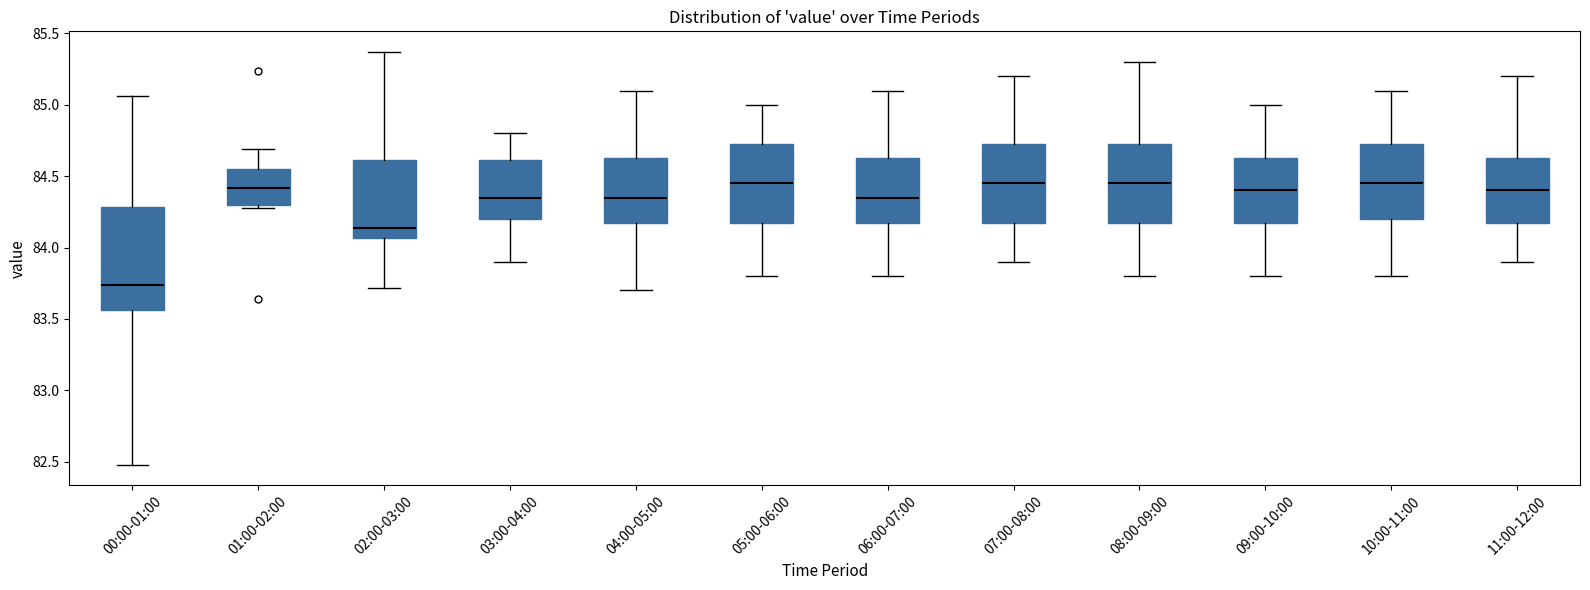

Reading left to right, read every box against the y-axis: the position of its median line, the range the box covers, and the ends of its whiskers. The values are not printed on the chart, so give them approximately, as read against the axis.

00:00-01:00: median 83.75, box 83.55 to 84.30, whiskers 82.50 to 85.05
01:00-02:00: median 84.40, box 84.30 to 84.55, whiskers 84.30 (just below the box's lower edge) to 84.70
02:00-03:00: median 84.15, box 84.05 to 84.60, whiskers 83.70 to 85.35
03:00-04:00: median 84.35, box 84.20 to 84.60, whiskers 83.90 to 84.80
04:00-05:00: median 84.35, box 84.20 to 84.65, whiskers 83.70 to 85.10
05:00-06:00: median 84.45, box 84.20 to 84.75, whiskers 83.80 to 85.00
06:00-07:00: median 84.35, box 84.20 to 84.65, whiskers 83.80 to 85.10
07:00-08:00: median 84.45, box 84.20 to 84.75, whiskers 83.90 to 85.20
08:00-09:00: median 84.45, box 84.20 to 84.75, whiskers 83.80 to 85.30
09:00-10:00: median 84.40, box 84.20 to 84.65, whiskers 83.80 to 85.00
10:00-11:00: median 84.45, box 84.20 to 84.75, whiskers 83.80 to 85.10
11:00-12:00: median 84.40, box 84.20 to 84.65, whiskers 83.90 to 85.20